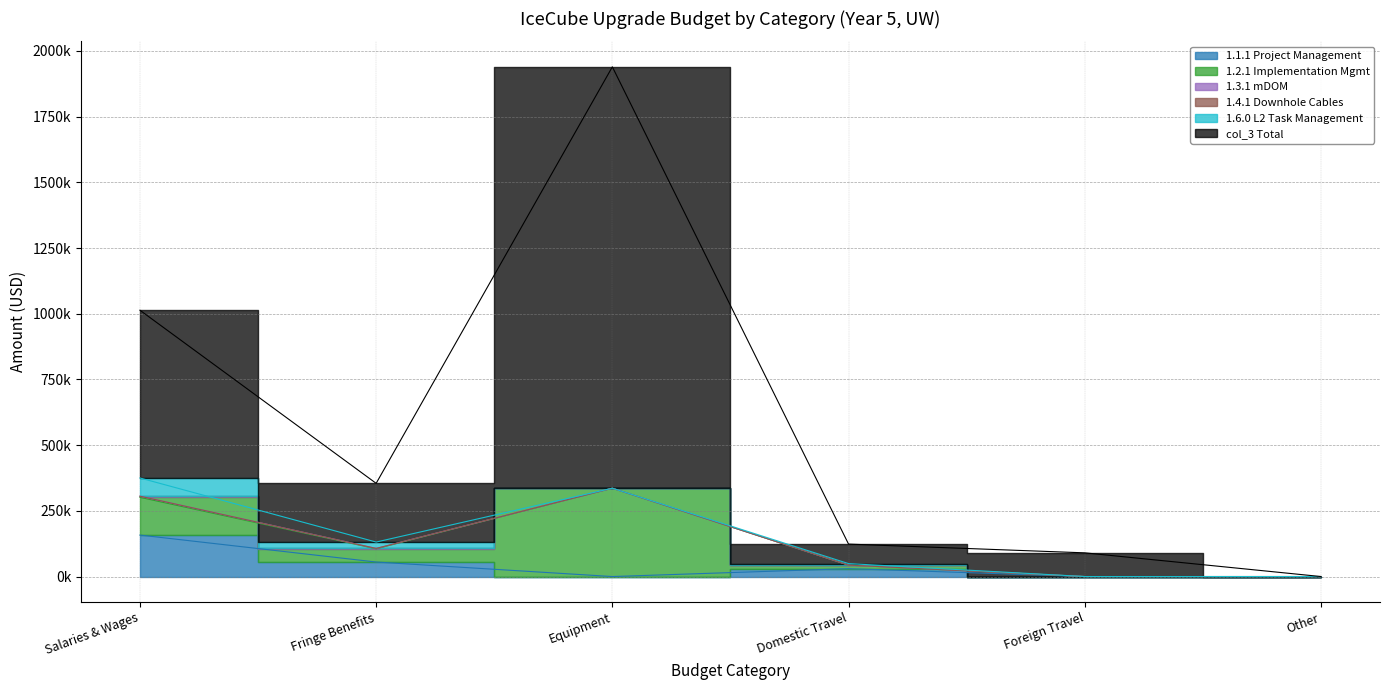

At which category is the sum across all series the highest?

Equipment